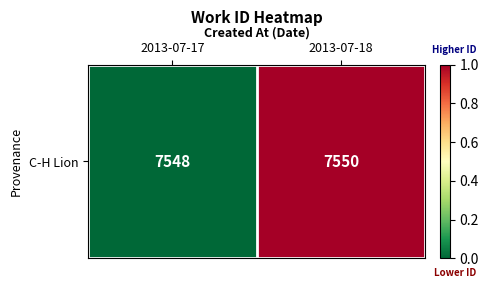

True or false: the data shows 1.3 at 2013-07-18.

False